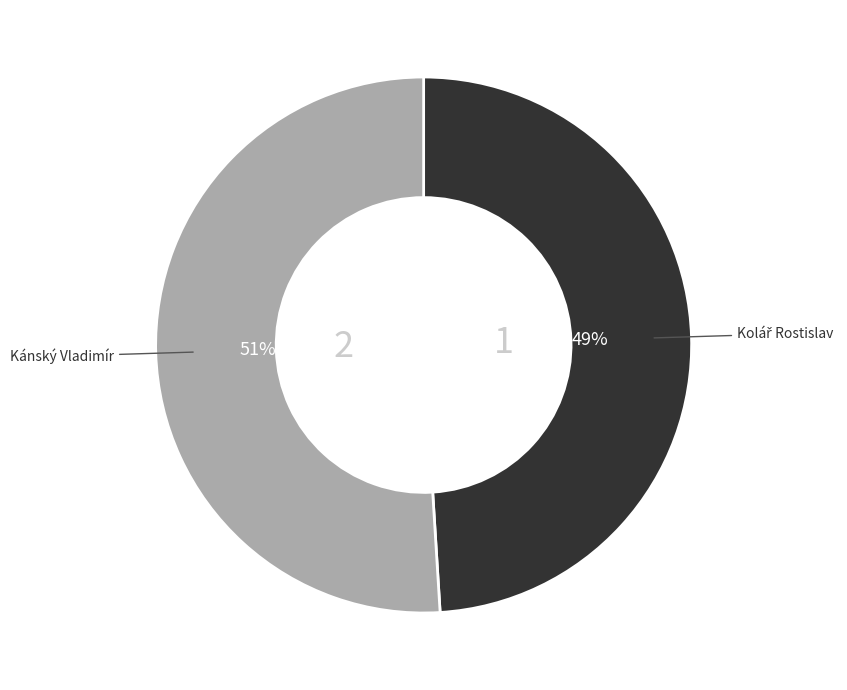

Is there any slice that represents more than half of the pie?

Yes